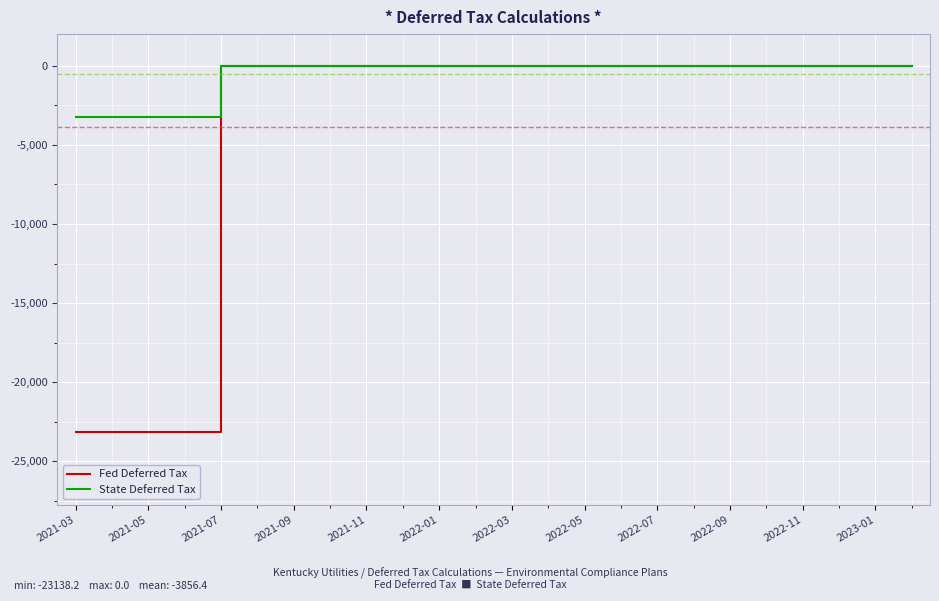

Which series has the largest total across all categories?

State Deferred Tax